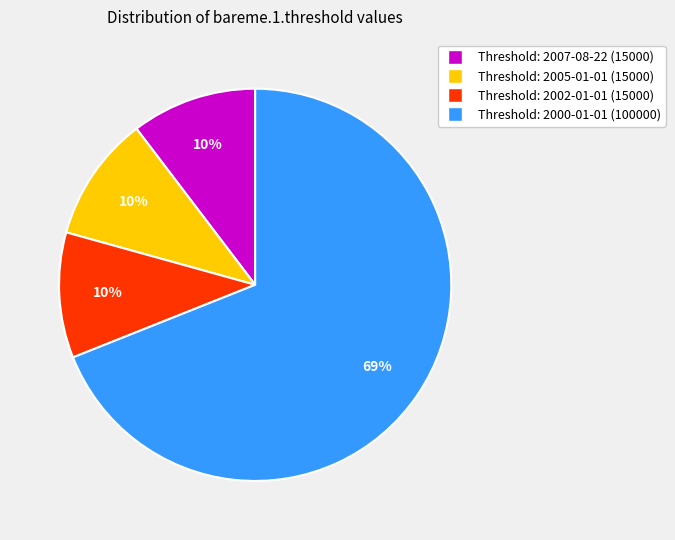

To the nearest percent, what is the average slice percentage?

25%